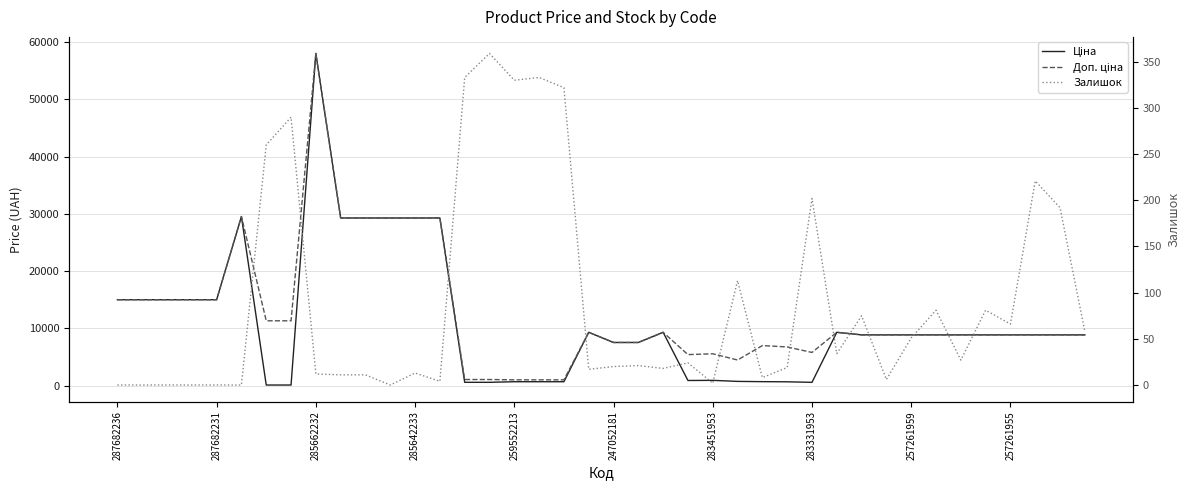

Reading left to right, extract all data points from this chart.

Ціна: 15019.2	15019.2	15019.2	15019.2	15019.2	29548.9	113.3	113.3	58037.0	29294.9	29294.9	29294.9	29294.9	29294.9	586.0	586.0	689.1	689.1	689.1	9321.4	7545.9	7545.9	9321.4	904.3	928.3	747.2	700.4	676.4	580.5	9321.4	8874.6	8874.6	8874.6	8874.6	8874.6	8874.6	8874.6	8874.6	8874.6	8874.6
Доп. ціна: 15019.2	15019.2	15019.2	15019.2	15019.2	29548.9	11334.0	11334.0	58037.0	29294.9	29294.9	29294.9	29294.9	29294.9	1074.5	1074.5	1017.8	1017.8	1017.8	9321.4	7545.9	7545.9	9321.4	5425.9	5569.9	4483.2	7004.3	6764.4	5804.9	9321.4	8874.6	8874.6	8874.6	8874.6	8874.6	8874.6	8874.6	8874.6	8874.6	8874.6
Залишок: 0.0	0.0	0.0	0.0	0.0	0.0	260.0	290.0	12.0	11.0	11.0	0.0	13.0	4.0	333.0	359.0	330.0	333.0	322.0	17.0	20.0	21.0	18.0	24.0	2.0	113.0	8.0	19.0	202.0	34.0	75.0	6.0	51.0	81.0	27.0	81.0	66.0	221.0	192.0	58.0